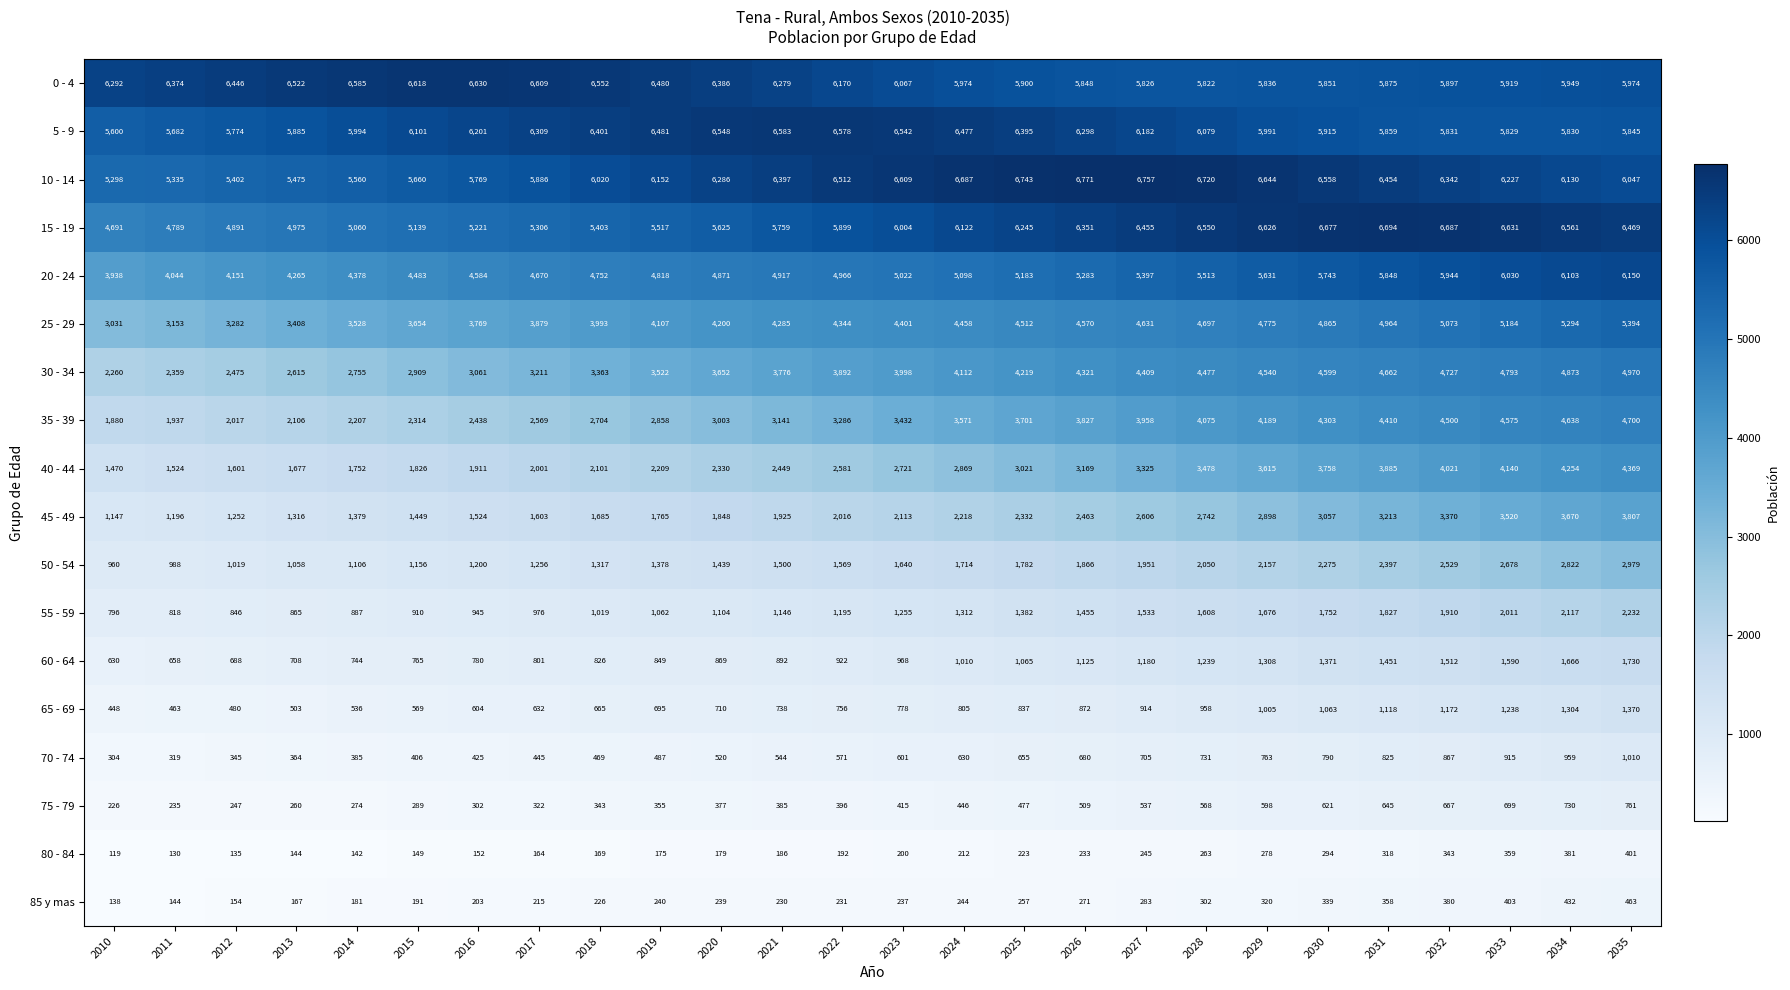

What is the difference between the maximum and second lowest values in the 70 - 74 series?

691